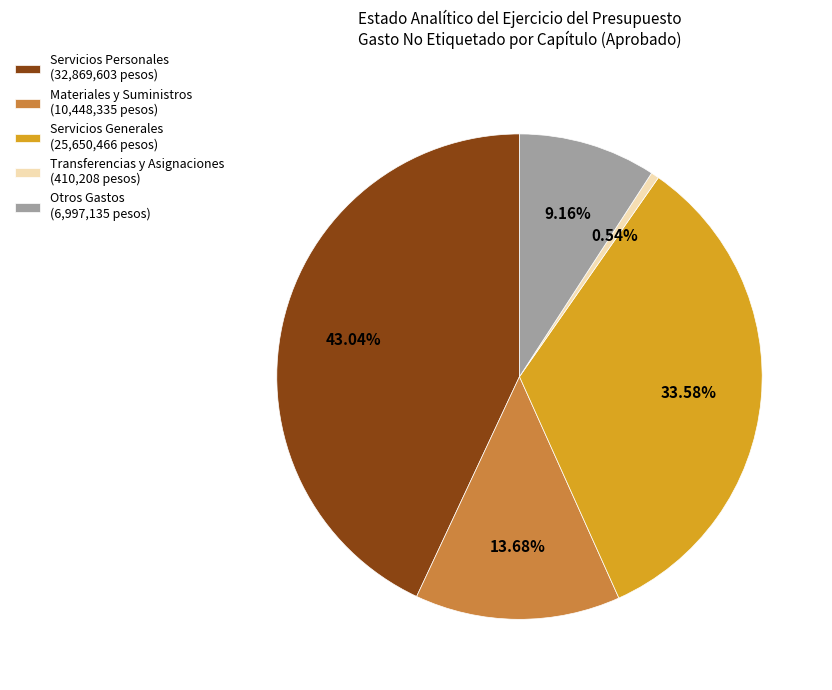

Count the number of slices in the pie.

5